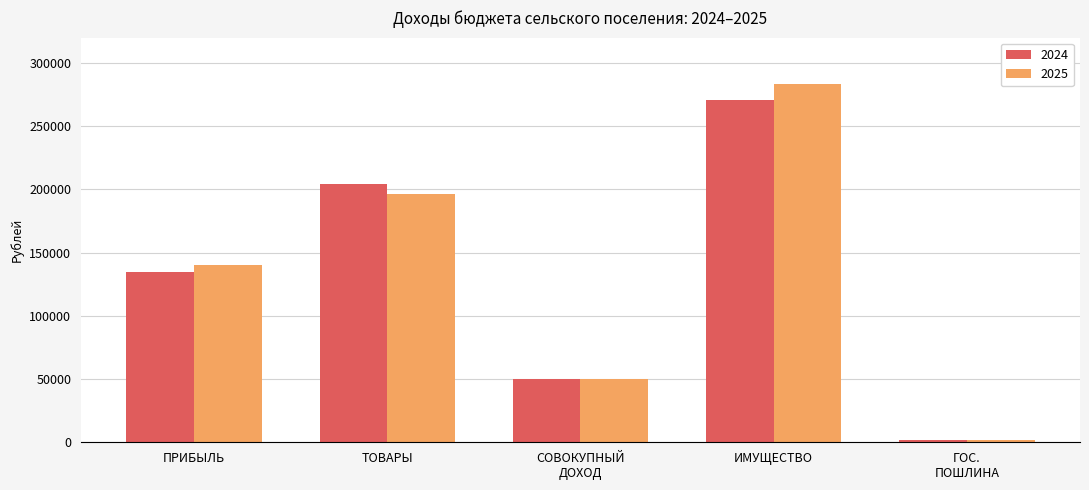

Is it true that 2025 equals 98626 at ТОВАРЫ?

False